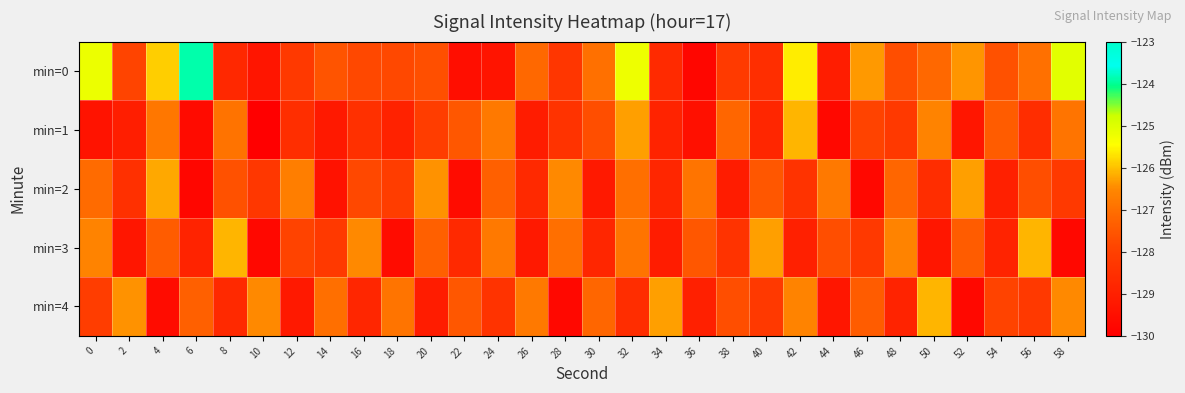

Which label corresponds to the largest value in the chart?

6